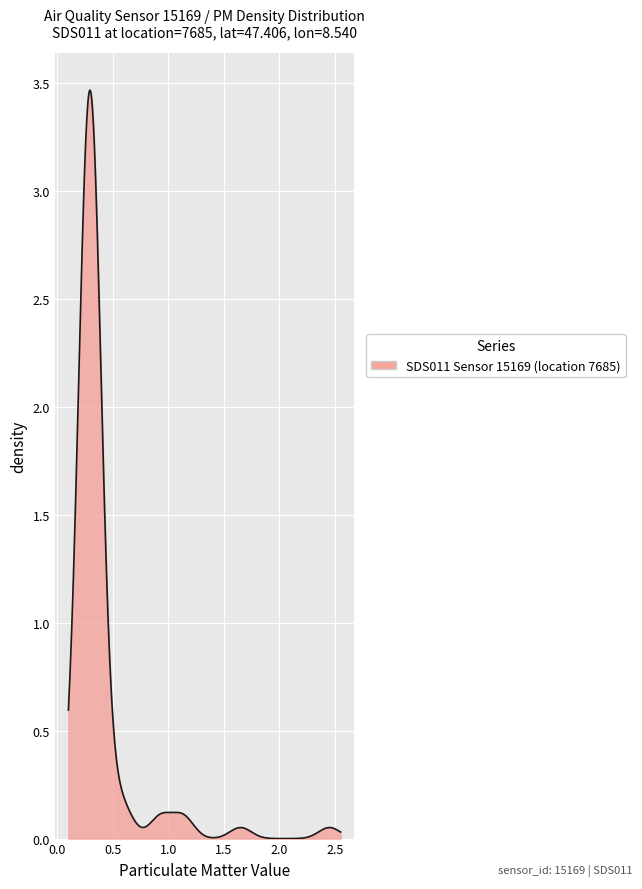

How many lines are shown in the chart?

1